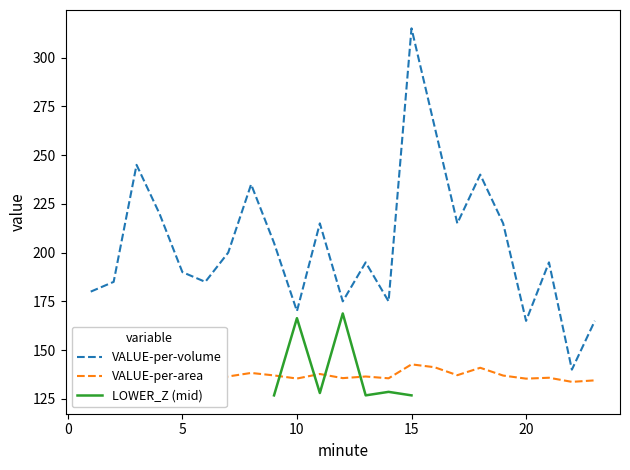

True or false: VALUE-per-volume and VALUE-per-area intersect in this chart.

False